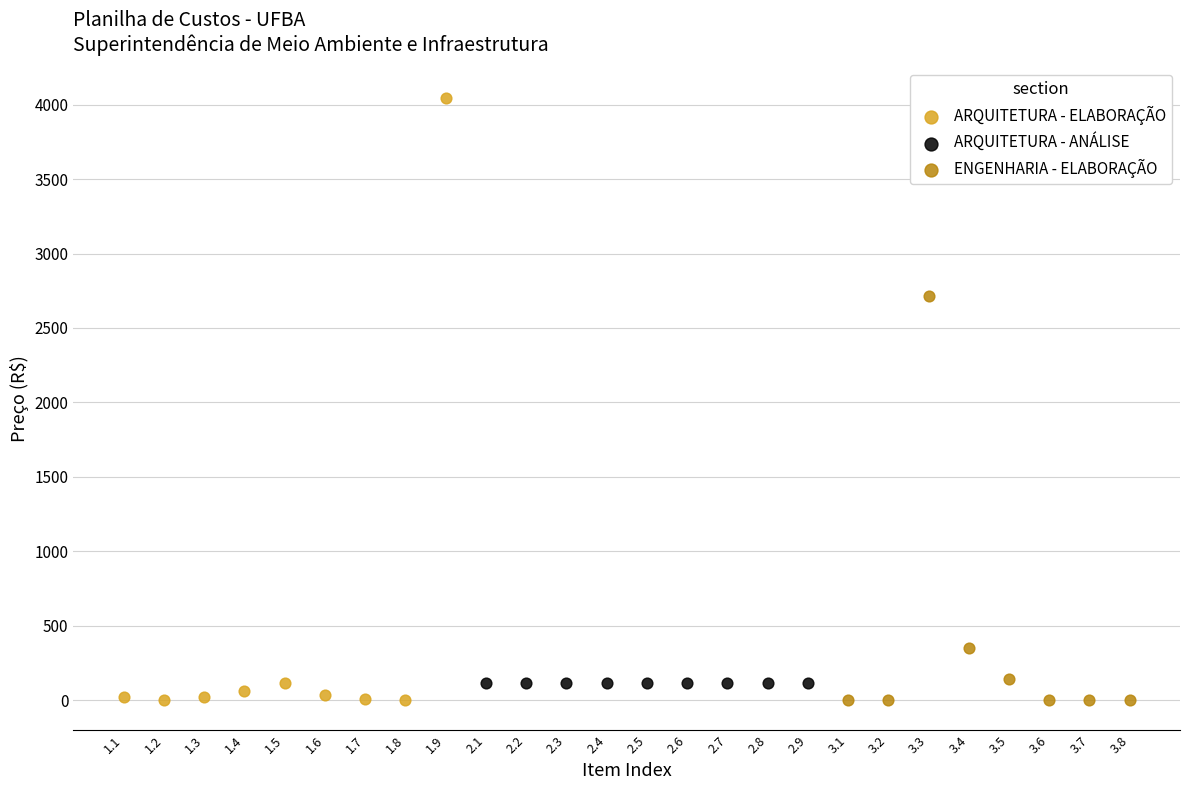

Which series reaches the maximum Y coordinate?

ARQUITETURA - ELABORAÇÃO